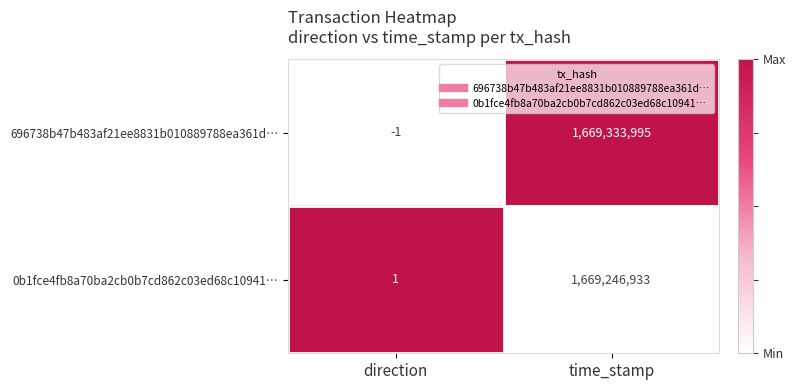

At time_stamp, list the series in order from smallest to largest.

0b1fce4fb8a70ba2cb0b7cd862c03ed68c10941…, 696738b47b483af21ee8831b010889788ea361d…